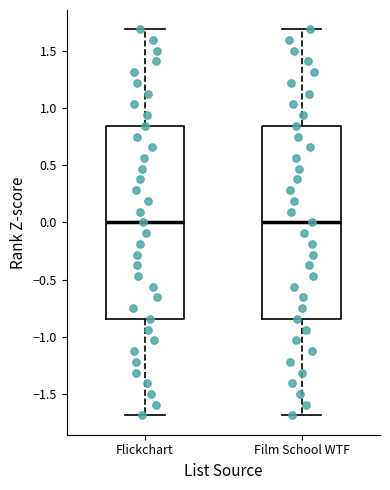

Reading left to right, transcribe this box plot: for each box, give where its median line is, the range the box spans, and where its two whiskers end, as read against the y-axis. The values are not printed on the chart, so give them approximately, as read against the axis.

Flickchart: median 0.00, box -0.85 to 0.85, whiskers -1.70 to 1.70
Film School WTF: median 0.00, box -0.85 to 0.85, whiskers -1.70 to 1.70